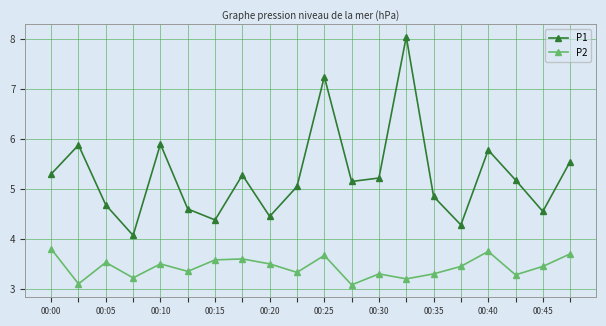

Rank the series by their maximum value, from highest to lowest.

P1, P2